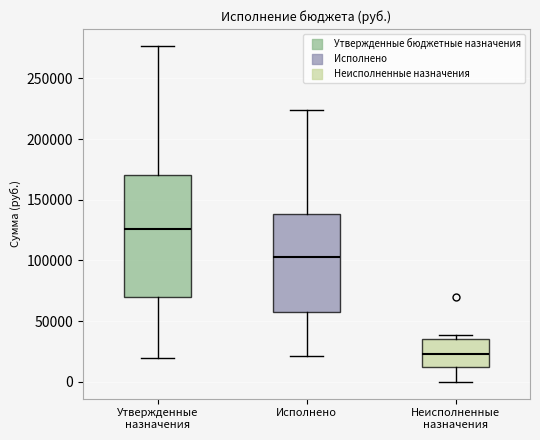

Reading left to right, read every box against the y-axis: the position of its median line, the range the box covers, and the ends of its whiskers. The values are not printed on the chart, so give them approximately, as read against the axis.

Утвержденные назначения: median 125000, box 70000 to 170000, whiskers 20000 to 275000
Исполнено: median 105000, box 55000 to 140000, whiskers 20000 to 225000
Неисполненные назначения: median 25000, box 10000 to 35000, whiskers 0 to 40000